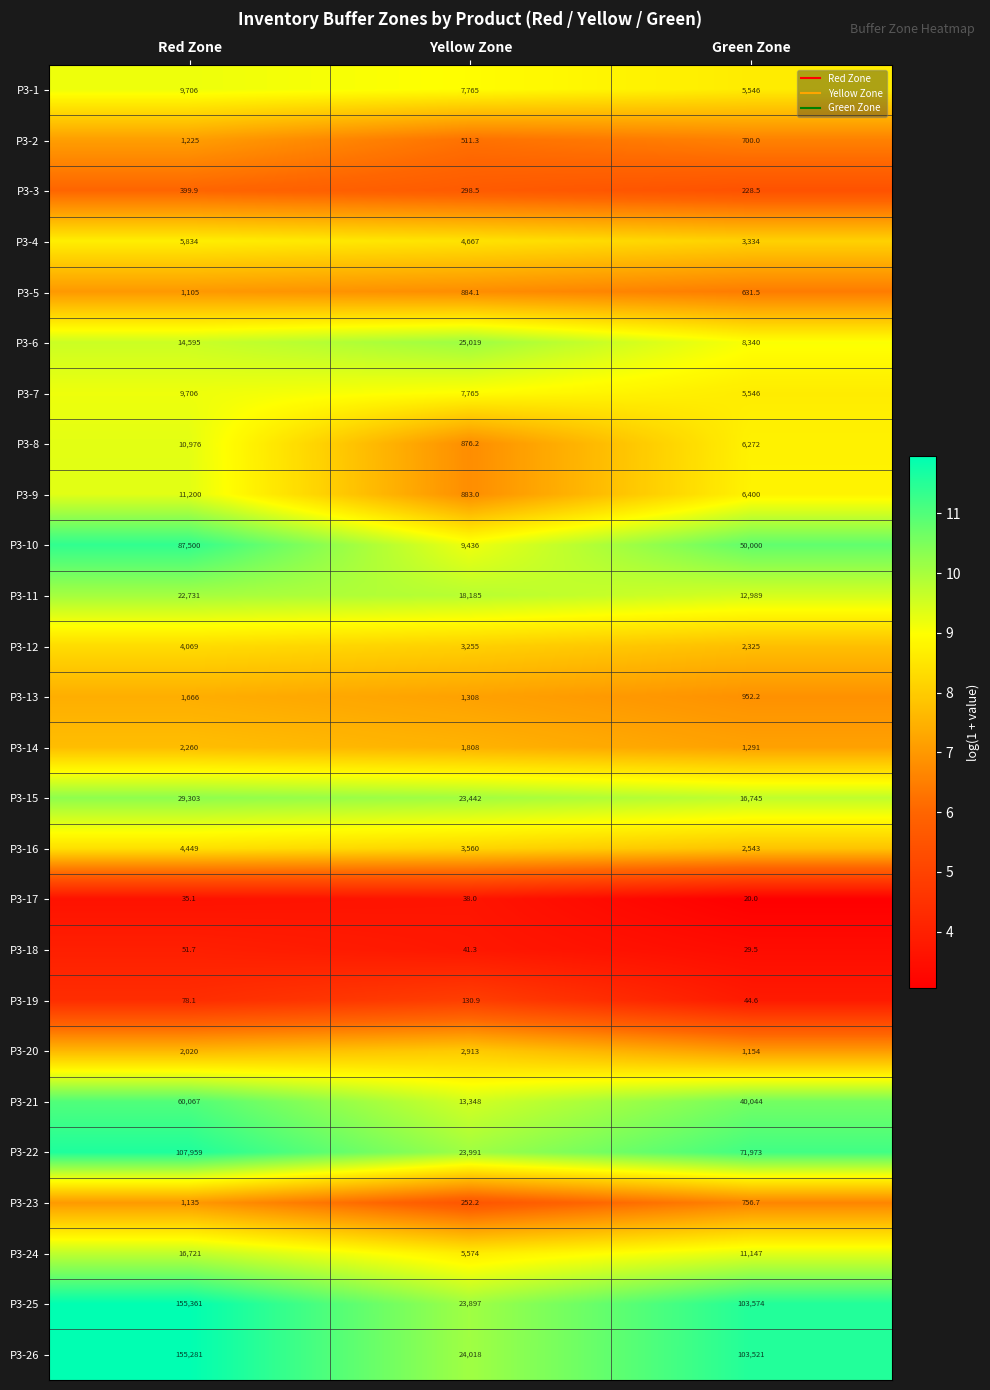

How many P3-11 values are between 12989 and 22731?

3